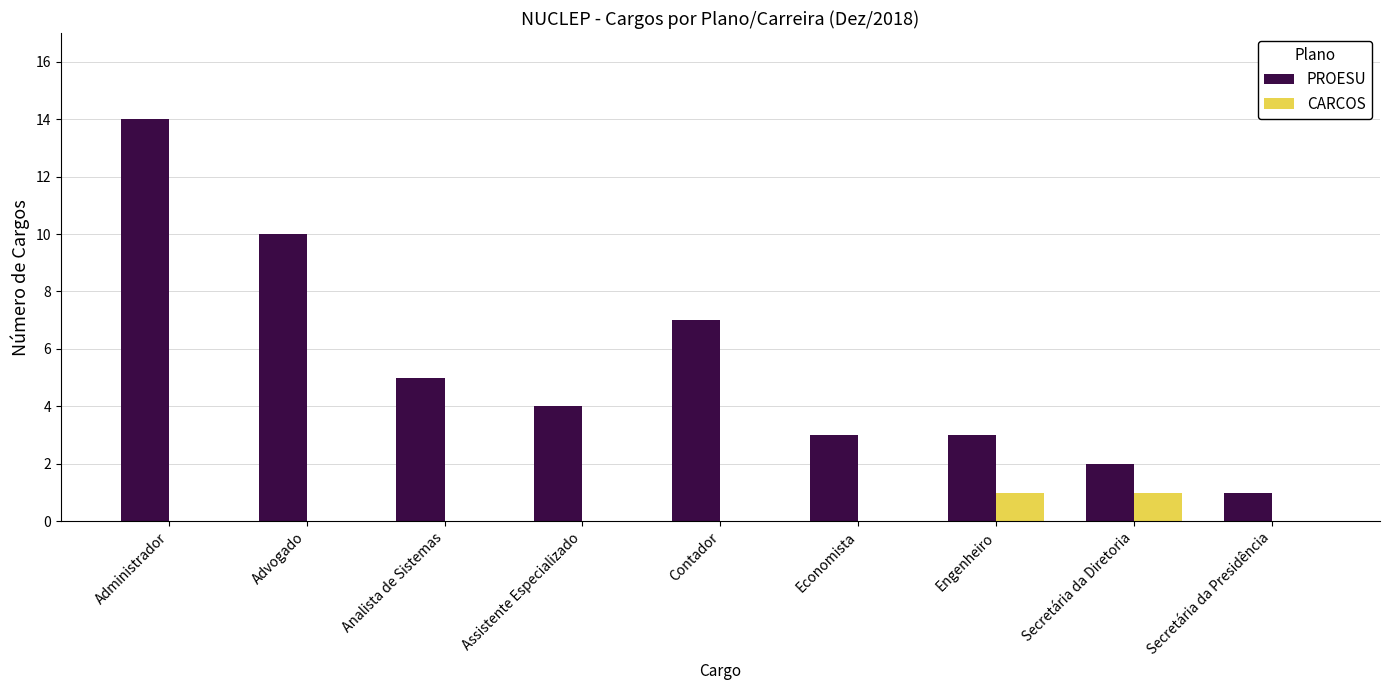

Reading left to right, list all the values displayed in this chart.

PROESU: Administrador=14	Advogado=10	Analista de Sistemas=5	Assistente Especializado=4	Contador=7	Economista=3	Engenheiro=3	Secretária da Diretoria=2	Secretária da Presidência=1
CARCOS: Administrador=0	Advogado=0	Analista de Sistemas=0	Assistente Especializado=0	Contador=0	Economista=0	Engenheiro=1	Secretária da Diretoria=1	Secretária da Presidência=0